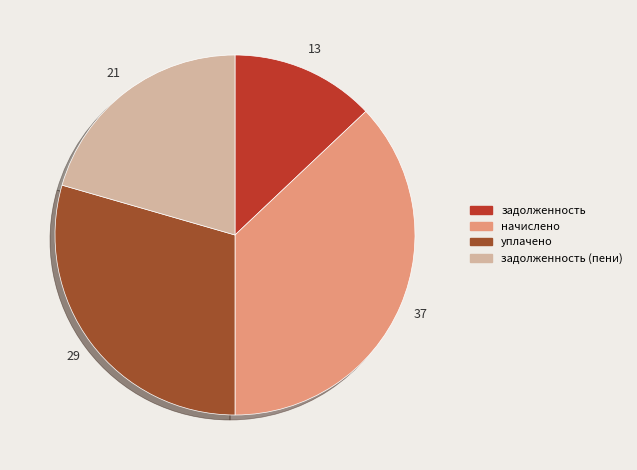

Does any single category account for the majority?

No